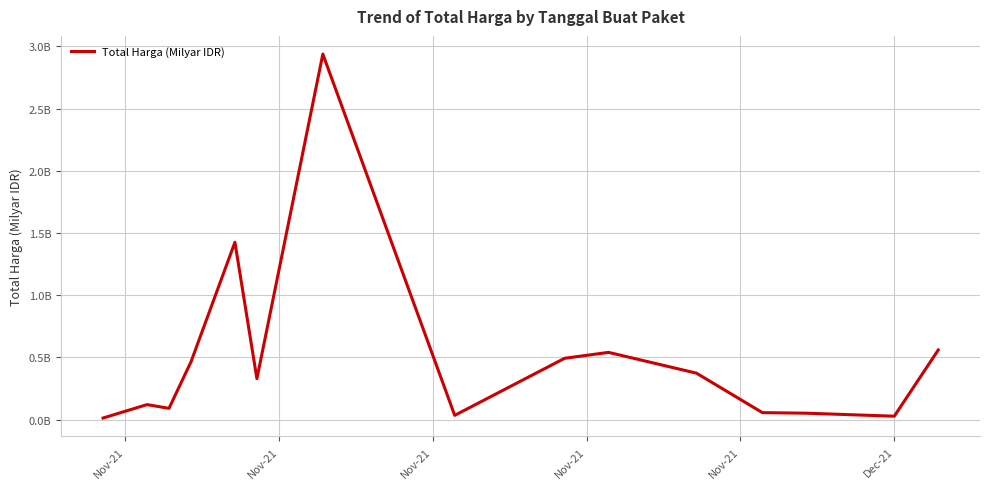

Does the chart display data point markers on the line(s)?

No